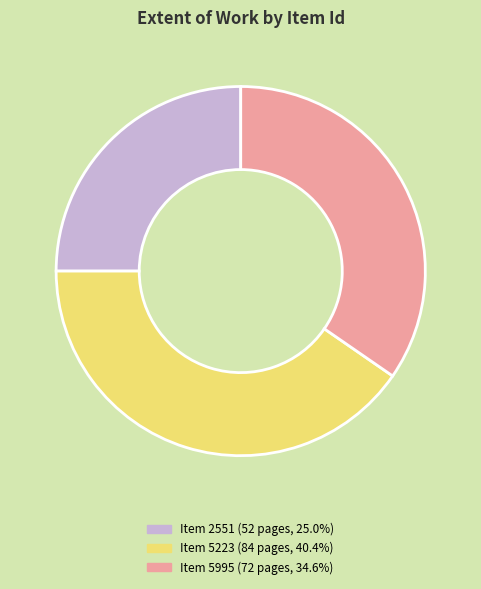

How many slices are in this pie chart?

3